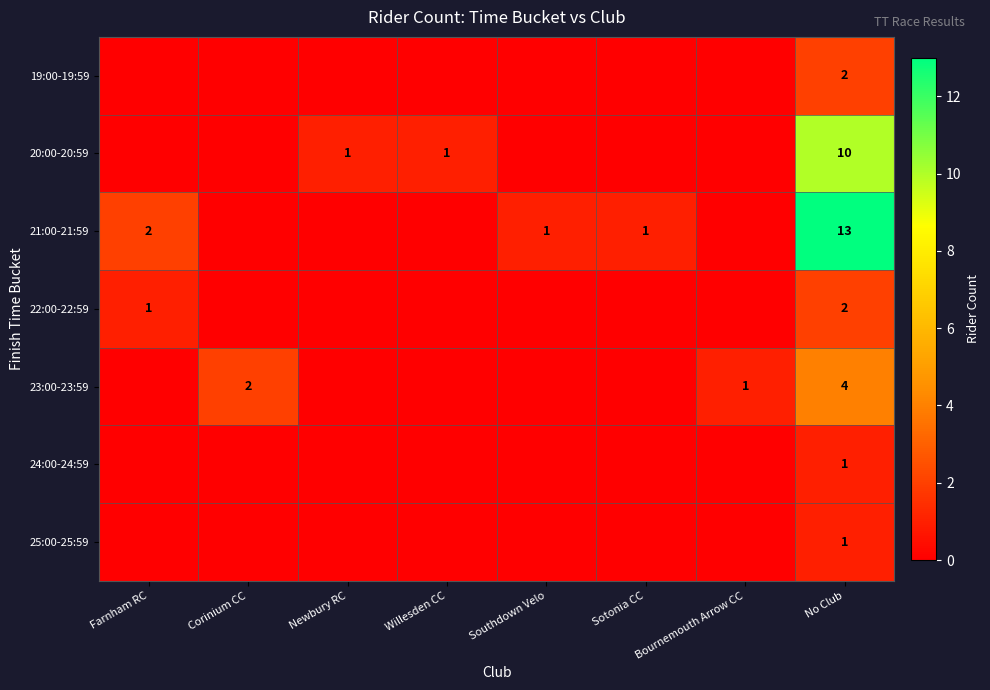

What is the total value across all series at No Club?

33